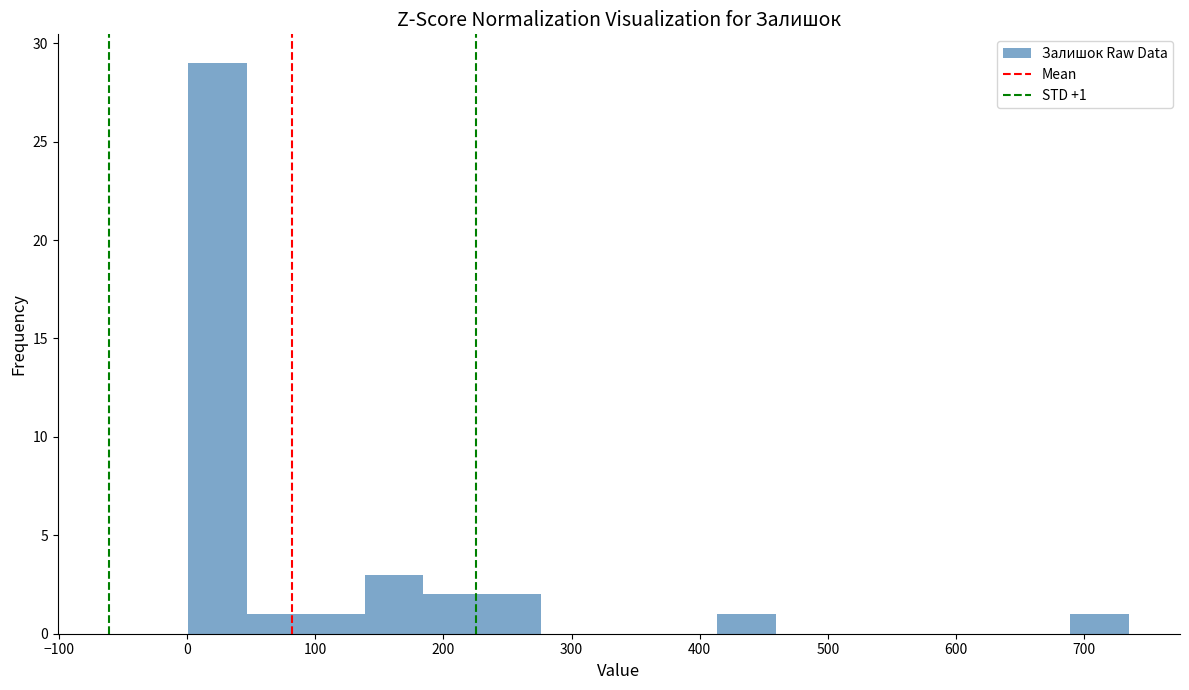

Which range on the x-axis has the tallest bar?

0 to 50